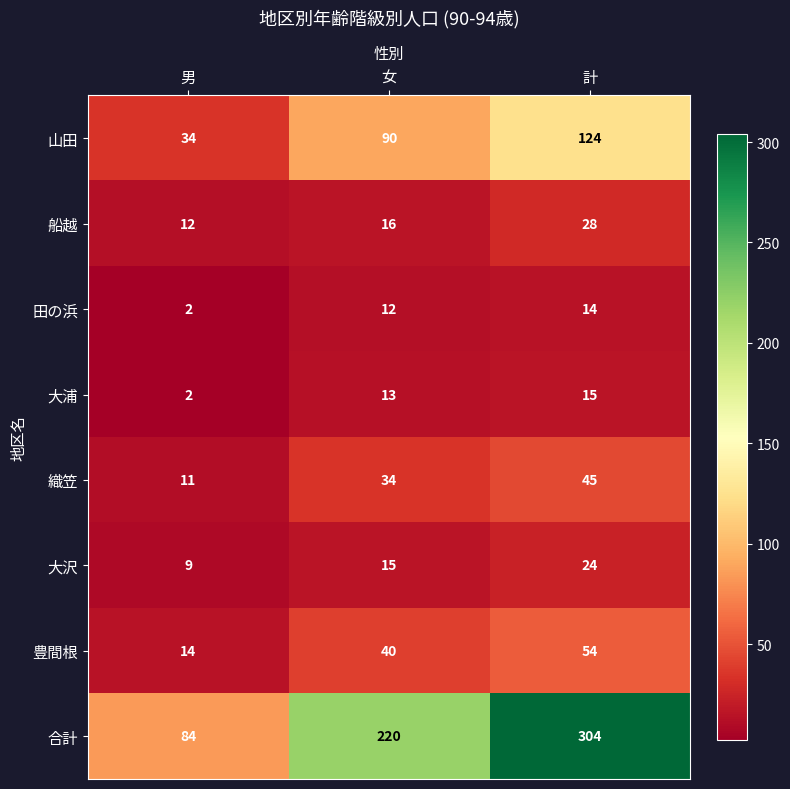

What is the total value across all series at 男?

168